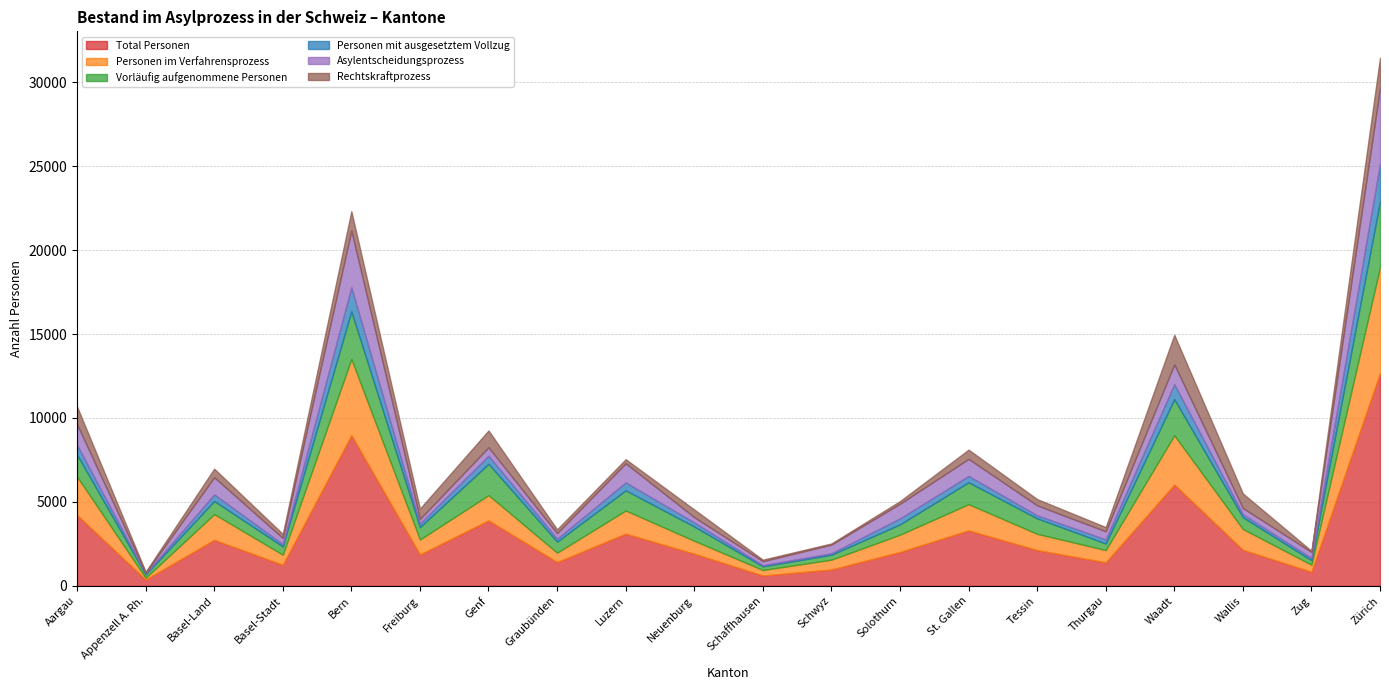

Reading left to right, extract all data points from this chart.

Total Personen: Aargau=4222	Appenzell A. Rh.=371	Basel-Land=2740	Basel-Stadt=1253	Bern=8976	Freiburg=1869	Genf=3900	Graubünden=1416	Luzern=3108	Neuenburg=1913	Schaffhausen=616	Schwyz=974	Solothurn=2018	St. Gallen=3301	Tessin=2132	Thurgau=1399	Waadt=6036	Wallis=2146	Zug=835	Zürich=12669
Personen im Verfahrensprozess: Aargau=2286	Appenzell A. Rh.=112	Basel-Land=1533	Basel-Stadt=605	Bern=4534	Freiburg=892	Genf=1505	Graubünden=562	Luzern=1382	Neuenburg=773	Schaffhausen=330	Schwyz=586	Solothurn=1030	St. Gallen=1566	Tessin=968	Thurgau=735	Waadt=2936	Wallis=1241	Zug=424	Zürich=6317
Vorläufig aufgenommene Personen: Aargau=1307	Appenzell A. Rh.=195	Basel-Land=783	Basel-Stadt=492	Bern=2843	Freiburg=740	Genf=1865	Graubünden=656	Luzern=1203	Neuenburg=849	Schaffhausen=216	Schwyz=293	Solothurn=616	St. Gallen=1305	Tessin=921	Thurgau=391	Waadt=2151	Wallis=703	Zug=266	Zürich=3902
Personen mit ausgesetztem Vollzug: Aargau=580	Appenzell A. Rh.=50	Basel-Land=393	Basel-Stadt=138	Bern=1430	Freiburg=210	Genf=482	Graubünden=172	Luzern=471	Neuenburg=242	Schaffhausen=69	Schwyz=88	Solothurn=355	St. Gallen=377	Tessin=181	Thurgau=243	Waadt=895	Wallis=175	Zug=138	Zürich=2255
Asylentscheidungsprozess: Aargau=1233	Appenzell A. Rh.=51	Basel-Land=1023	Basel-Stadt=363	Bern=3379	Freiburg=277	Genf=501	Graubünden=331	Luzern=1140	Neuenburg=315	Schaffhausen=238	Schwyz=517	Solothurn=874	St. Gallen=1017	Tessin=594	Thurgau=479	Waadt=1173	Wallis=372	Zug=356	Zürich=4494
Rechtskraftprozess: Aargau=1053	Appenzell A. Rh.=61	Basel-Land=510	Basel-Stadt=242	Bern=1155	Freiburg=615	Genf=1004	Graubünden=231	Luzern=242	Neuenburg=458	Schaffhausen=92	Schwyz=69	Solothurn=156	St. Gallen=549	Tessin=374	Thurgau=256	Waadt=1763	Wallis=869	Zug=68	Zürich=1823